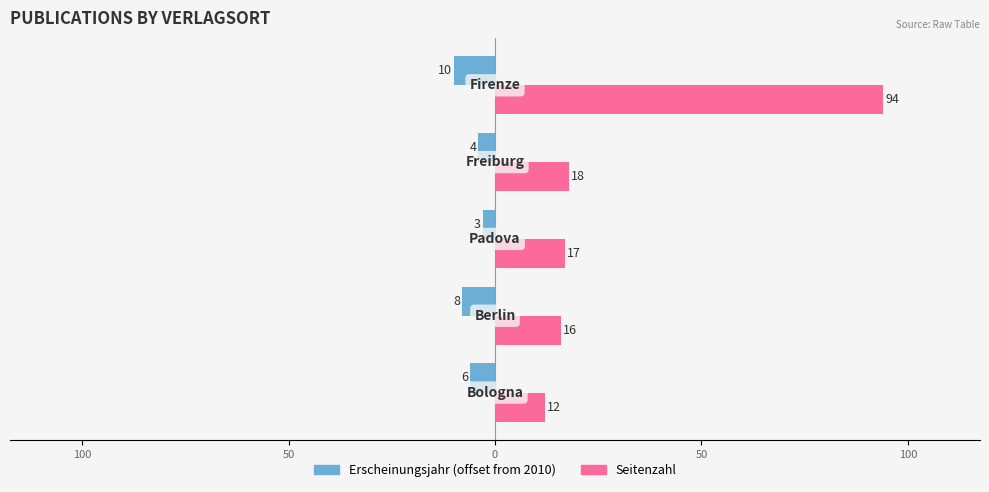

Reading left to right, extract all data points from this chart.

Erscheinungsjahr: -6	-8	-3	-4	-10
Seitenzahl: 12	16	17	18	94